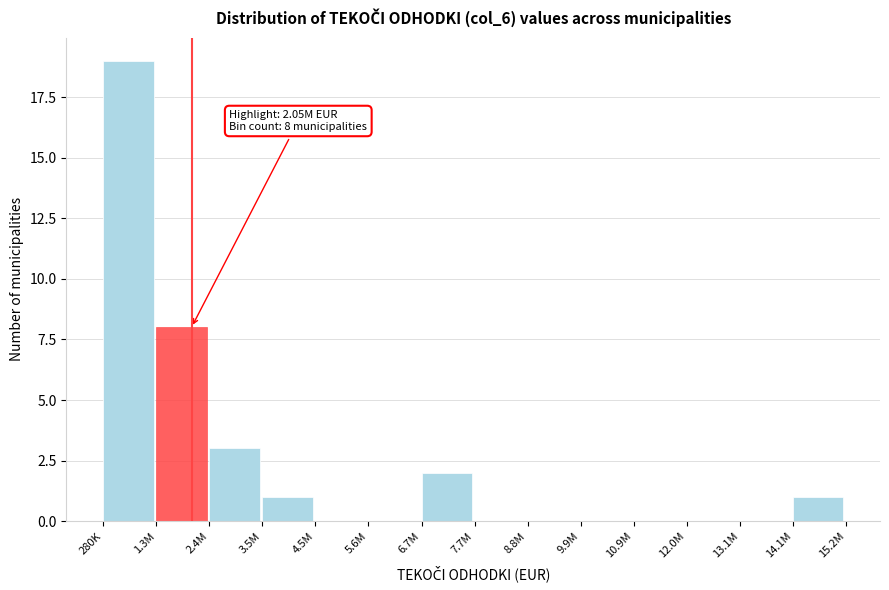

Reading left to right, extract all data points from this chart.

280K=19	1.3M=8	2.4M=3	3.5M=1	4.5M=0	5.6M=0	6.7M=2	7.7M=0	8.8M=0	9.9M=0	10.9M=0	12.0M=0	13.1M=0	14.1M=1